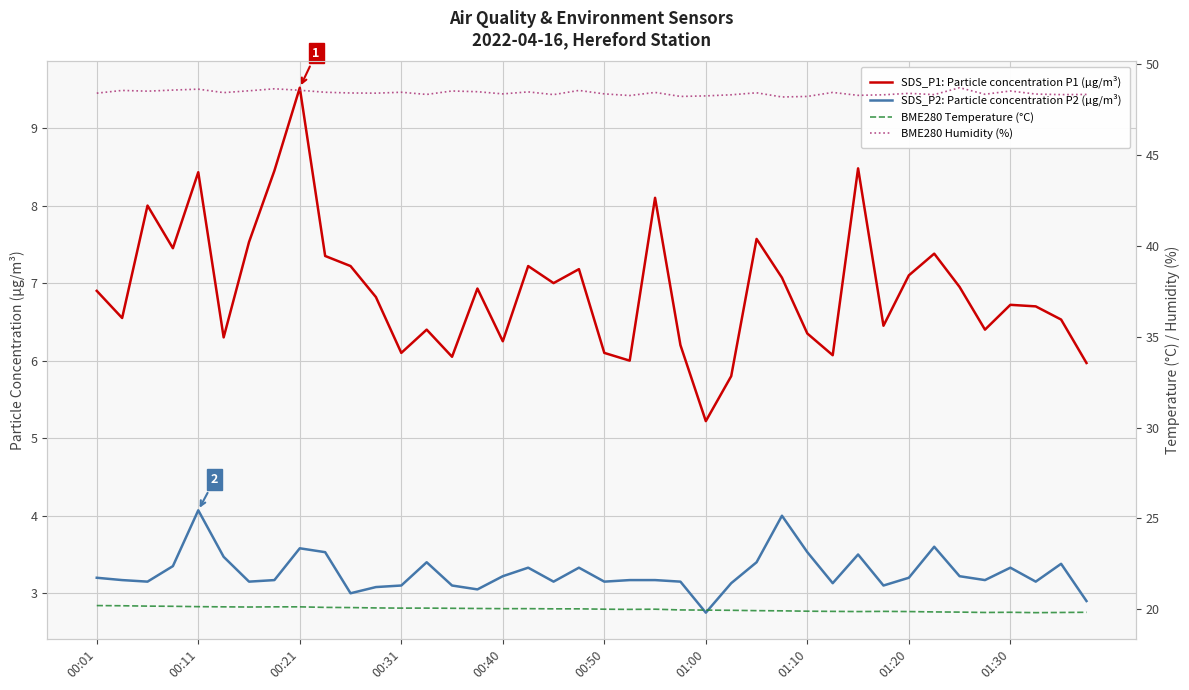

At which category does the chart reach its minimum across all series?

01:00